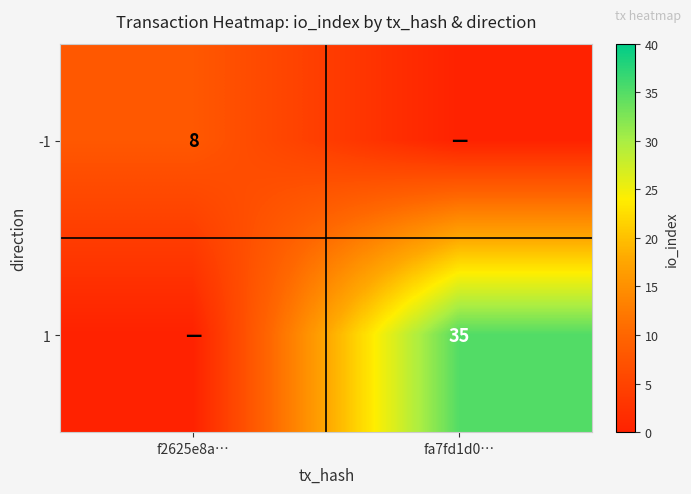

How many data points does each series have?

2